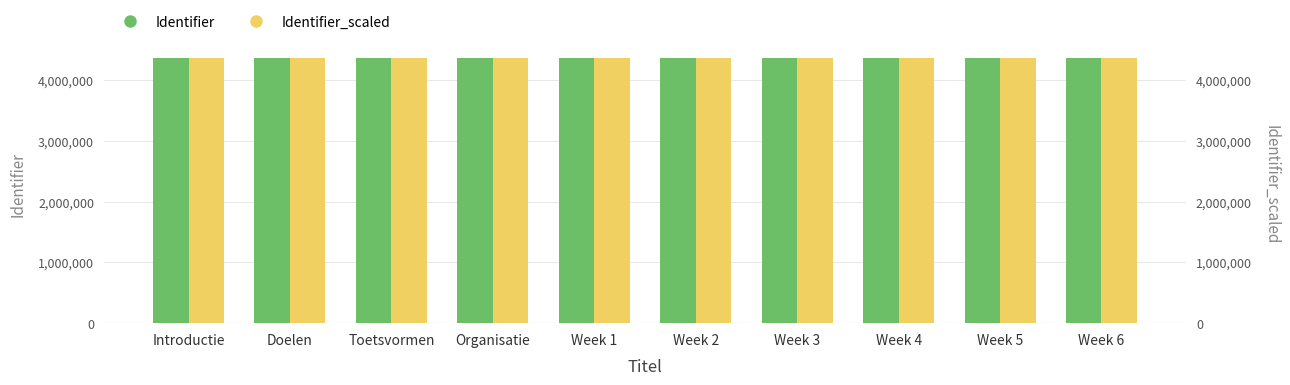

Reading left to right, extract all data points from this chart.

Identifier: Introductie=4377965	Doelen=4377967	Toetsvormen=4377969	Organisatie=4377971	Week 1=4377972	Week 2=4377974	Week 3=4377976	Week 4=4377978	Week 5=4377980	Week 6=4377982
Identifier_scaled: Introductie=4377984	Doelen=4377986	Toetsvormen=4377988	Organisatie=4377992	Week 1=4377965	Week 2=4377967	Week 3=4377969	Week 4=4377971	Week 5=4377972	Week 6=4377974